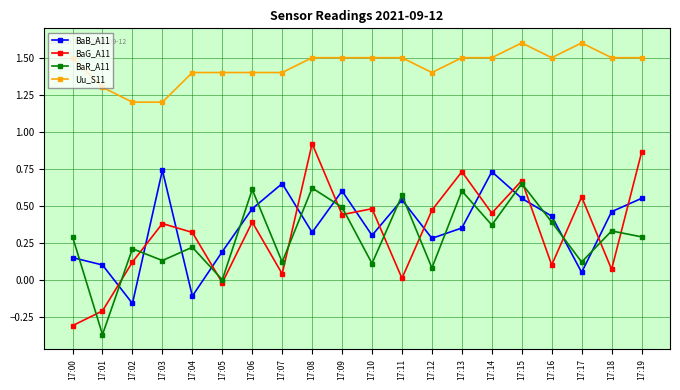

True or false: Uu_S11 and BaR_A11 cross at least once.

False